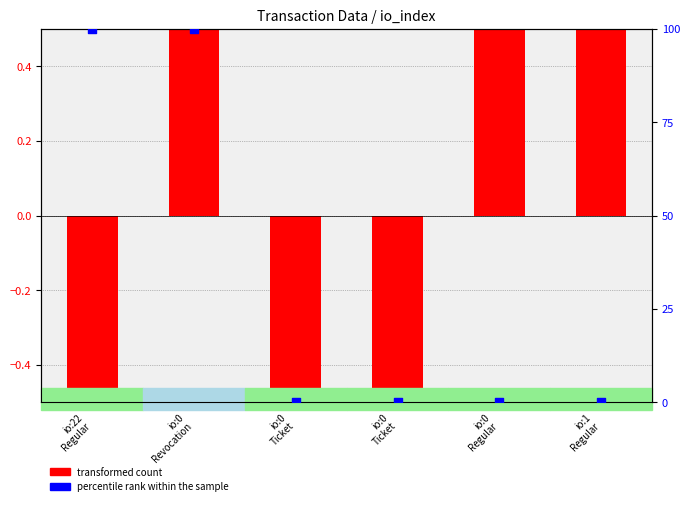

Which series reaches the maximum Y coordinate?

percentile rank within the sample